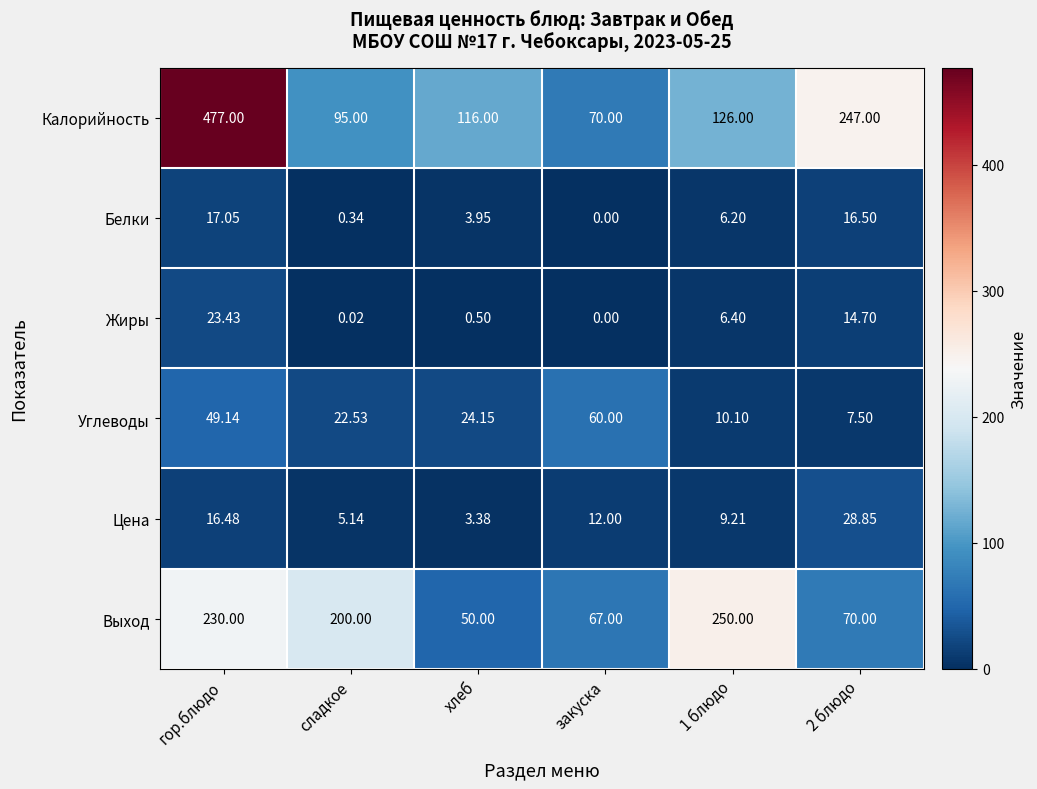

Which series has the widest spread of values?

Калорийность